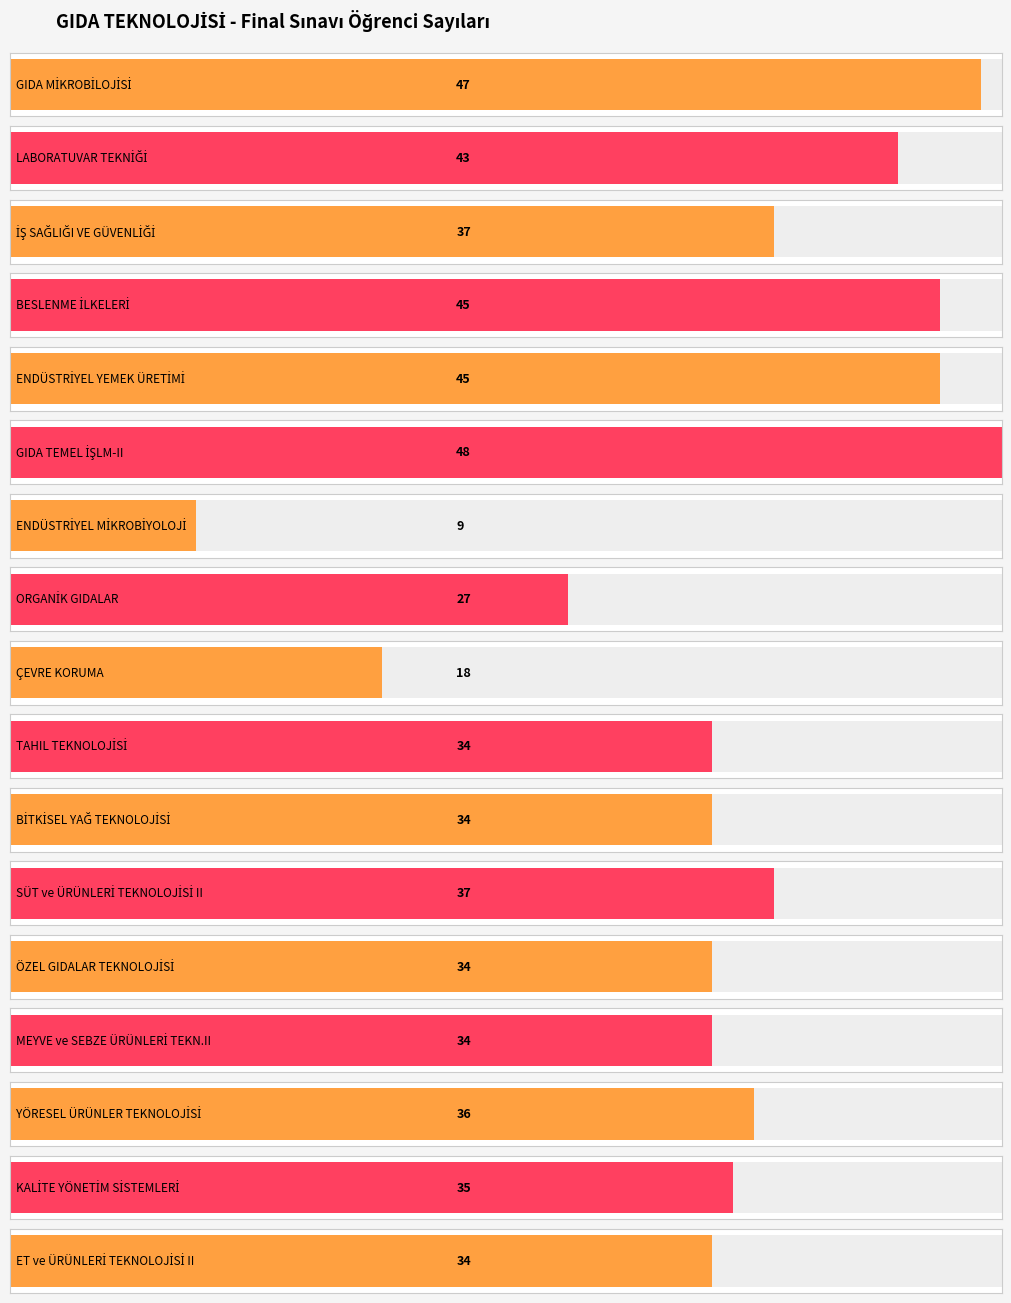

How many bars are there in total?

17